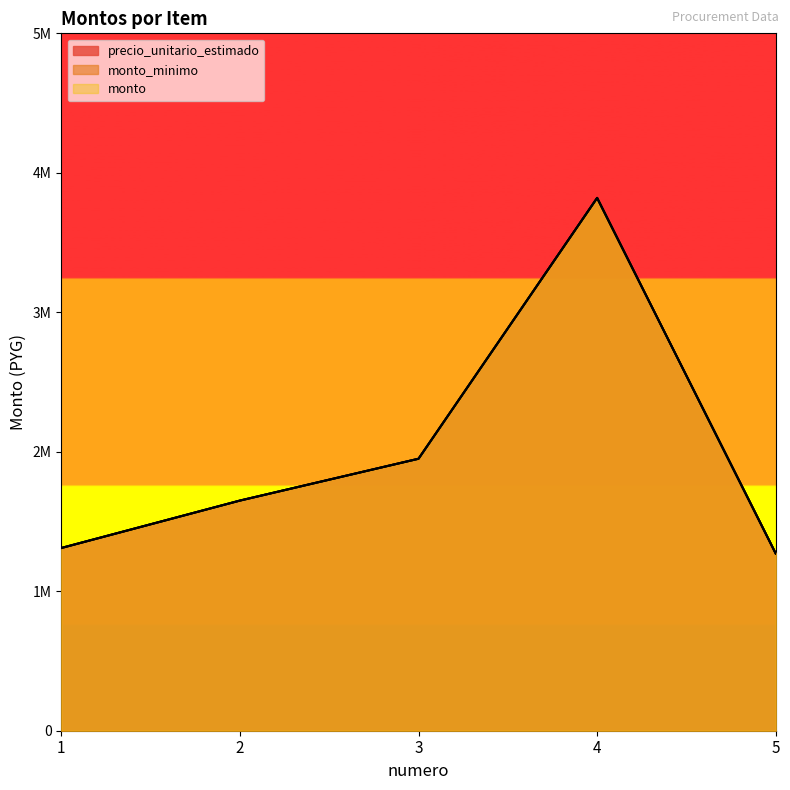

Rank the series at 3 from lowest to highest value.

precio_unitario_estimado, monto_minimo, monto